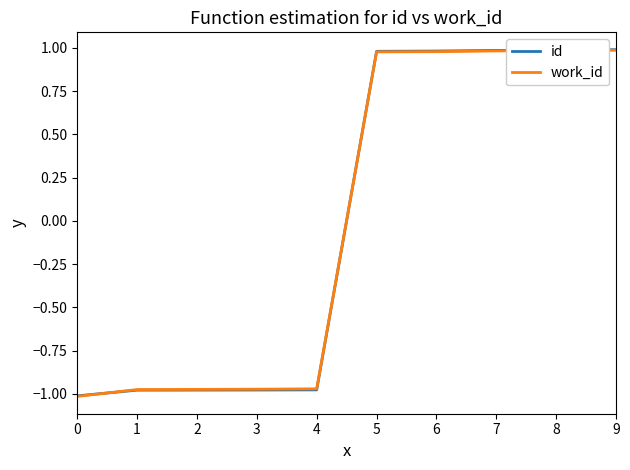

What are all the series names shown in the legend?

id, work_id